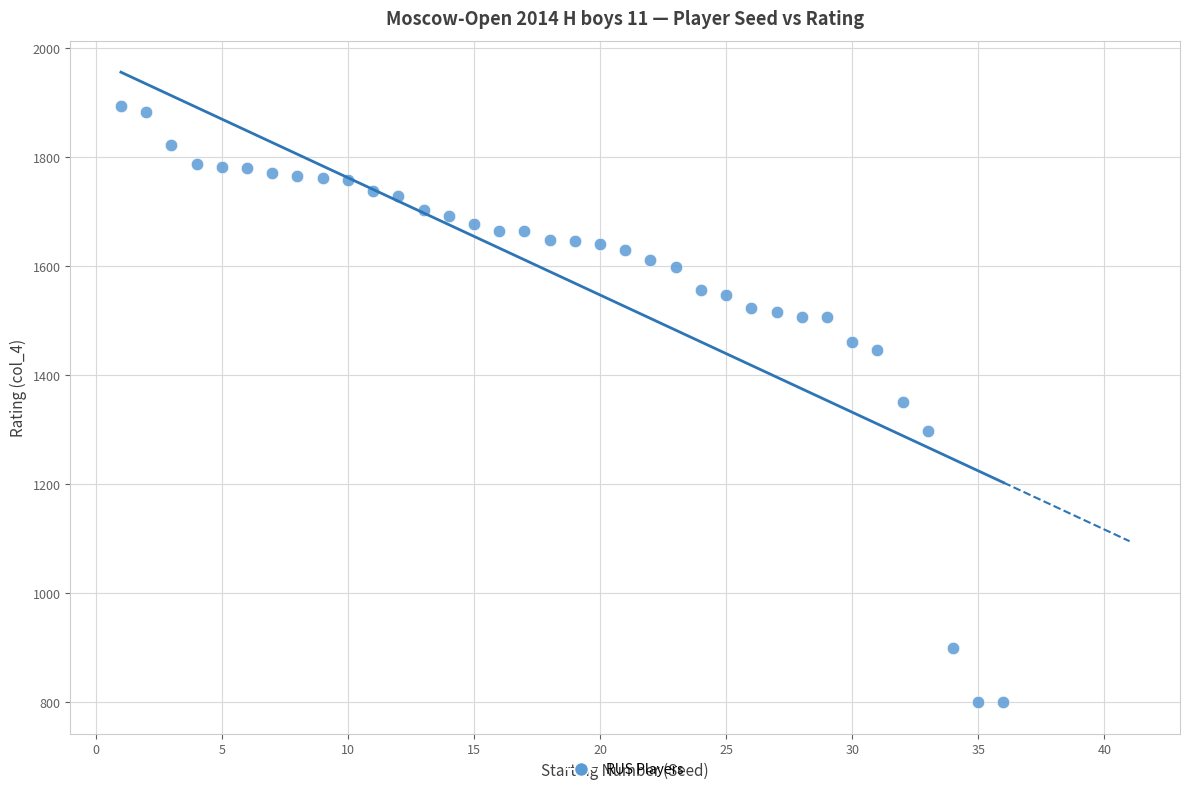

What is the range of X values (max minus min)?

35